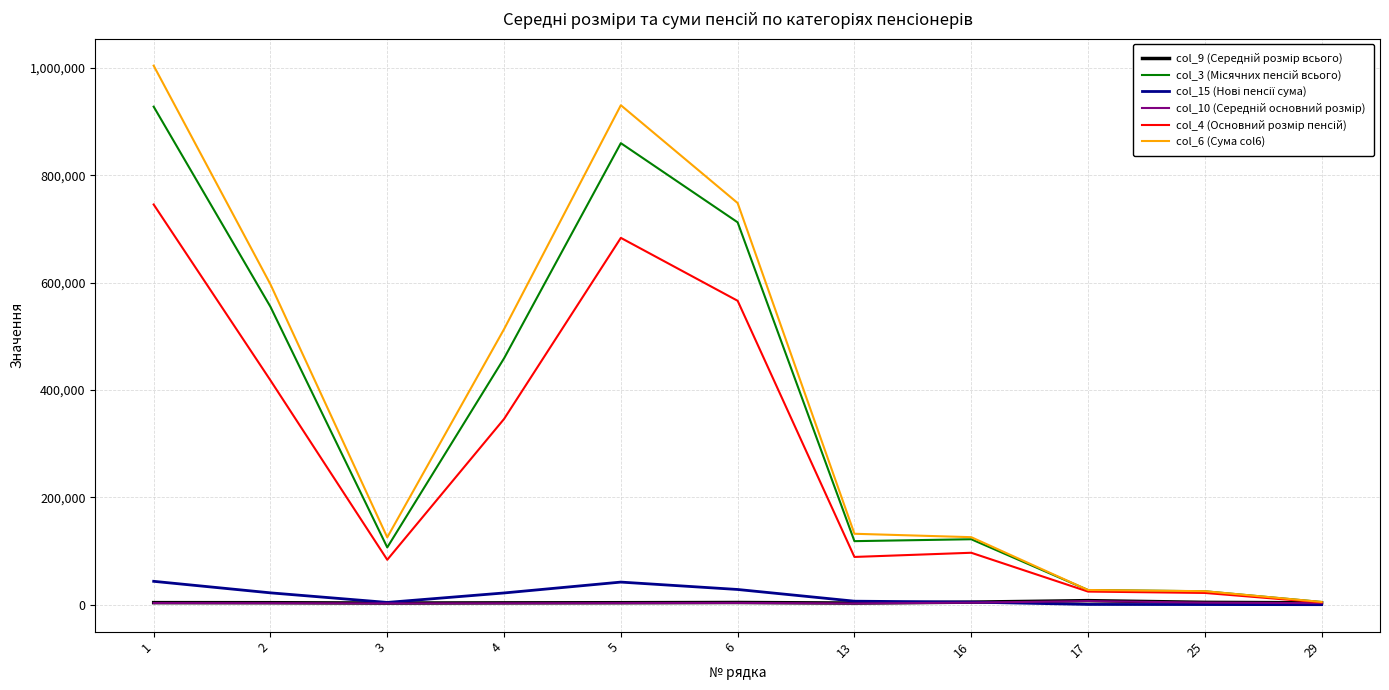

How many series are shown in this chart?

6